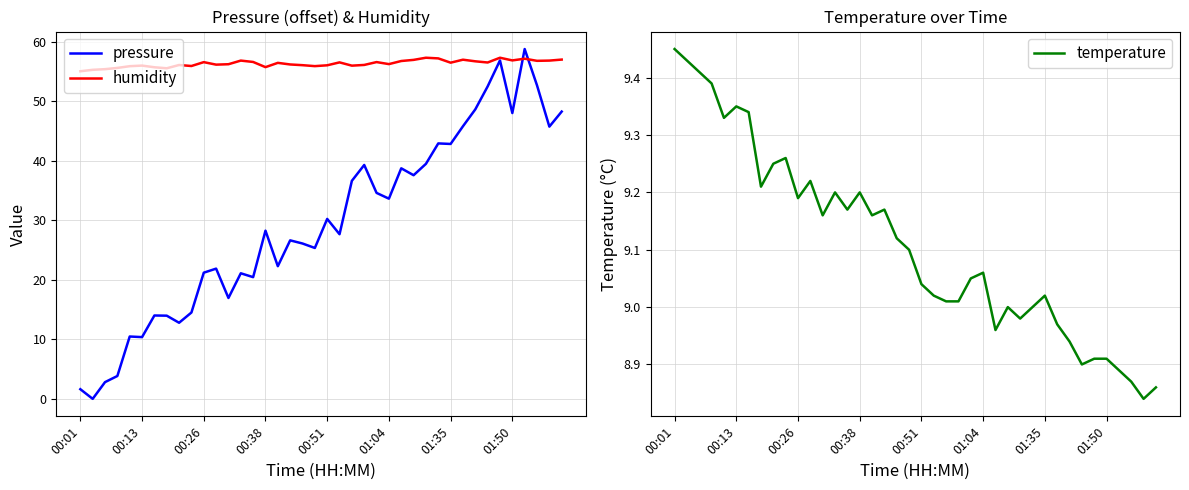

What is the average value of the pressure series?

29.4